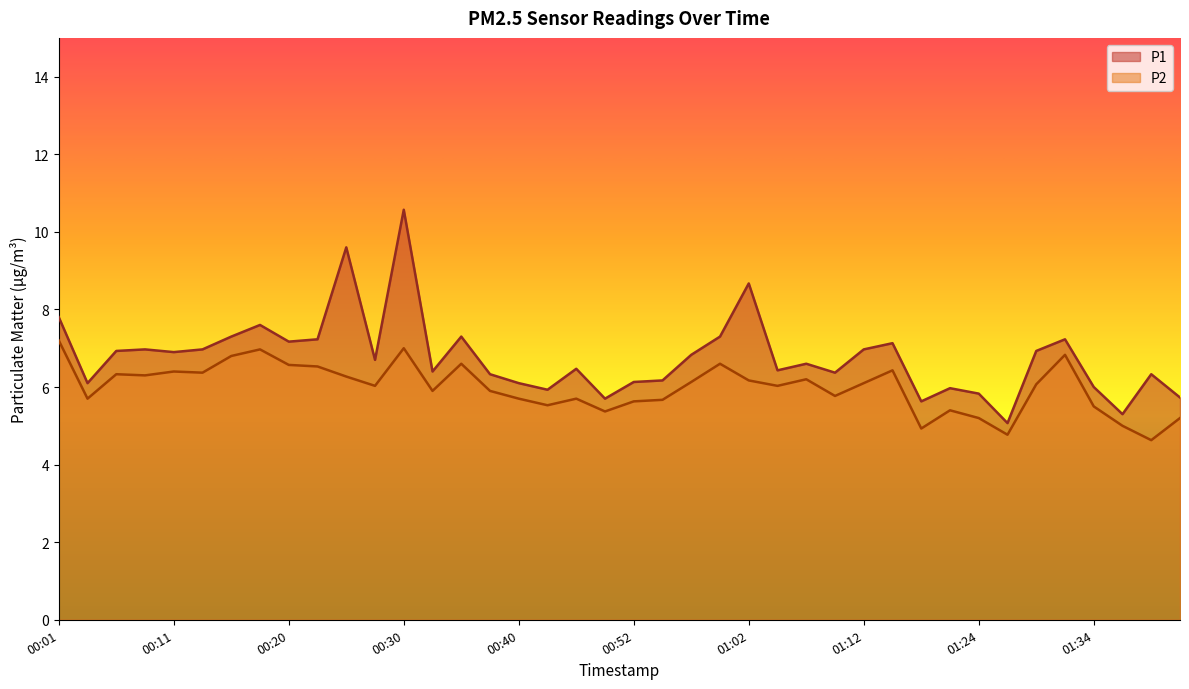

What are all the series names shown in the legend?

P1, P2